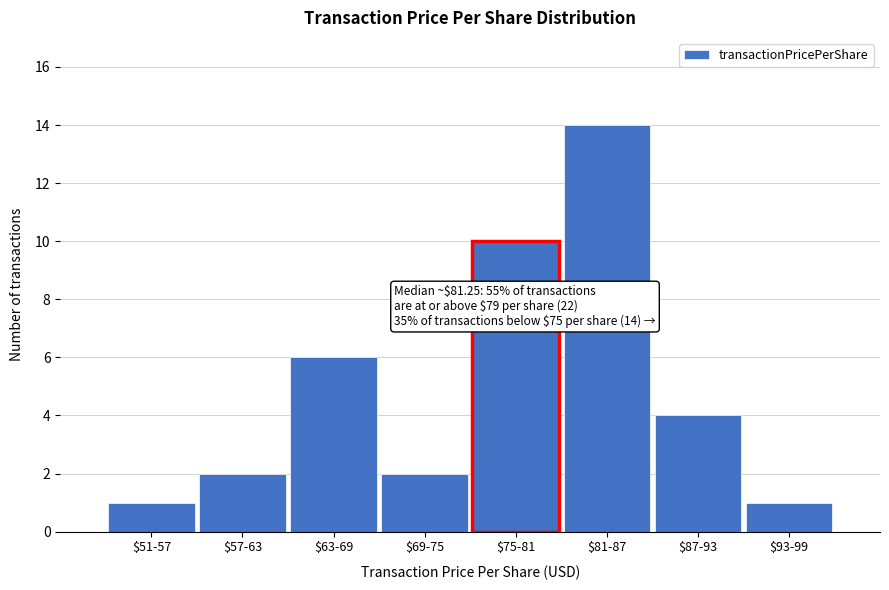

Reading right to left, list all the values displayed in this chart.

1	4	14	10	2	6	2	1